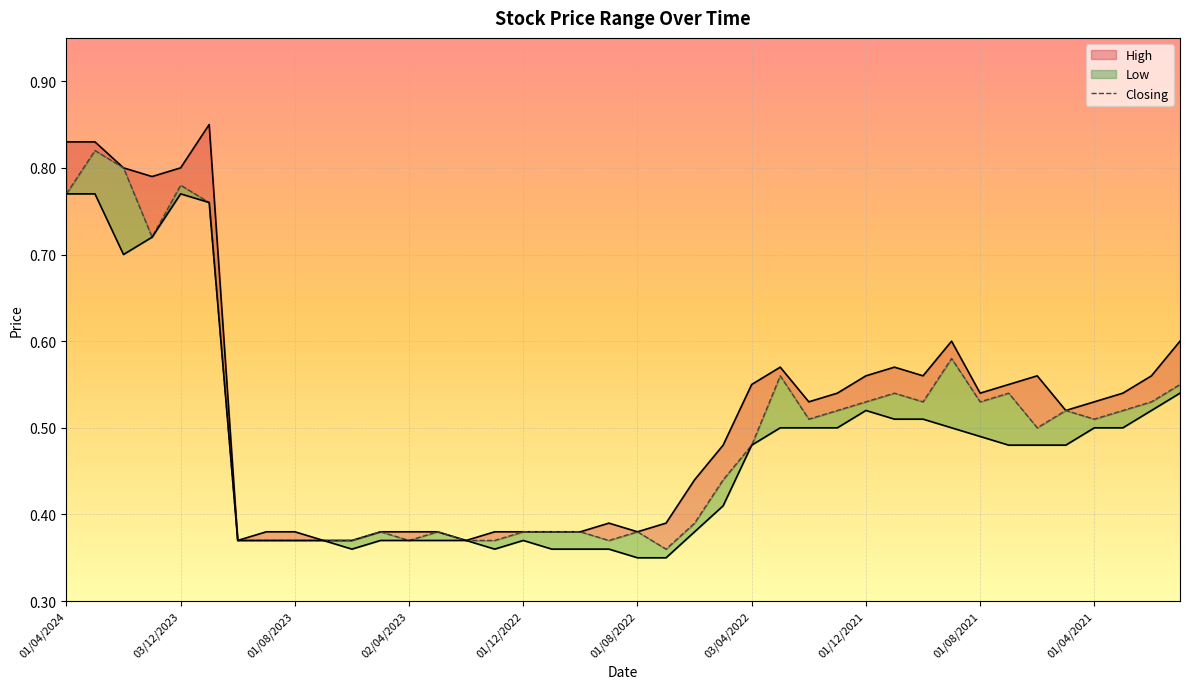

Which series has the largest range (max minus min)?

High_line